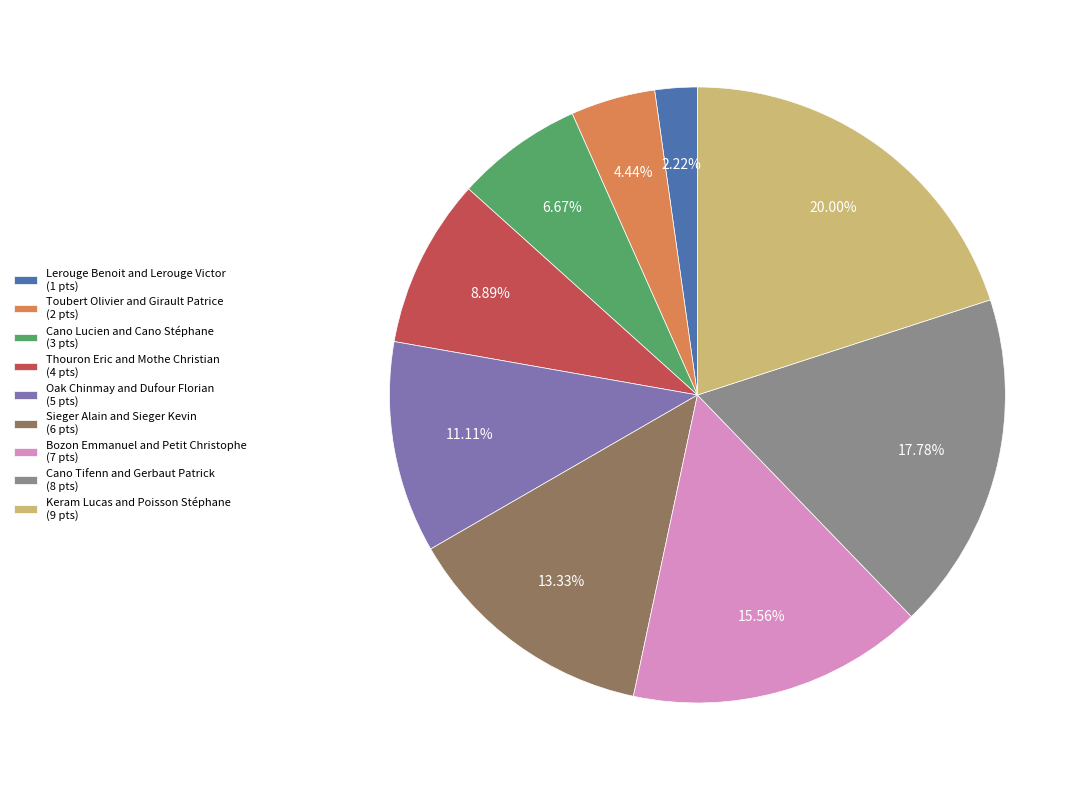

How many slices are in this pie chart?

9